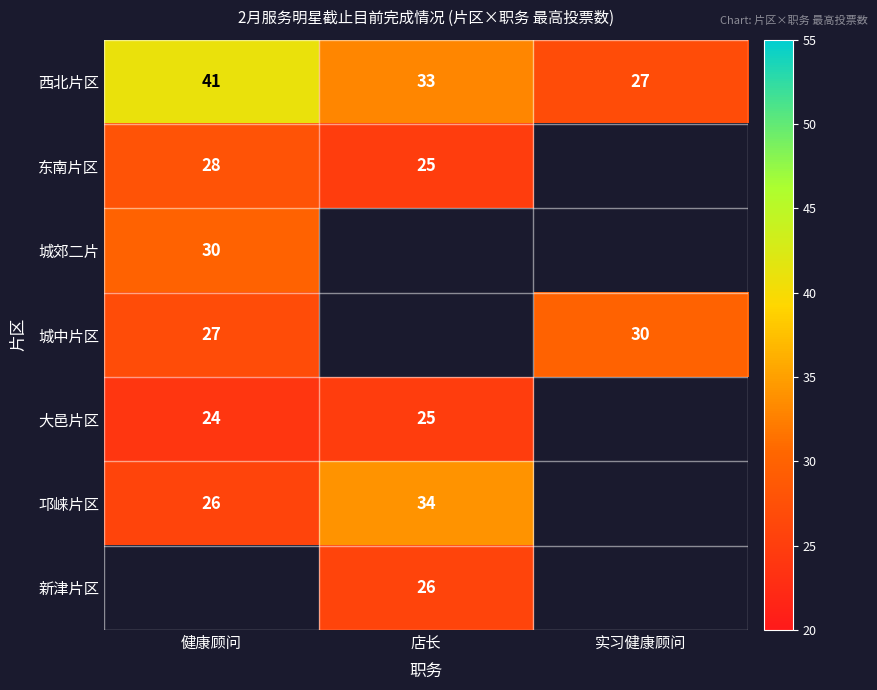

How many data points does each series have?

3